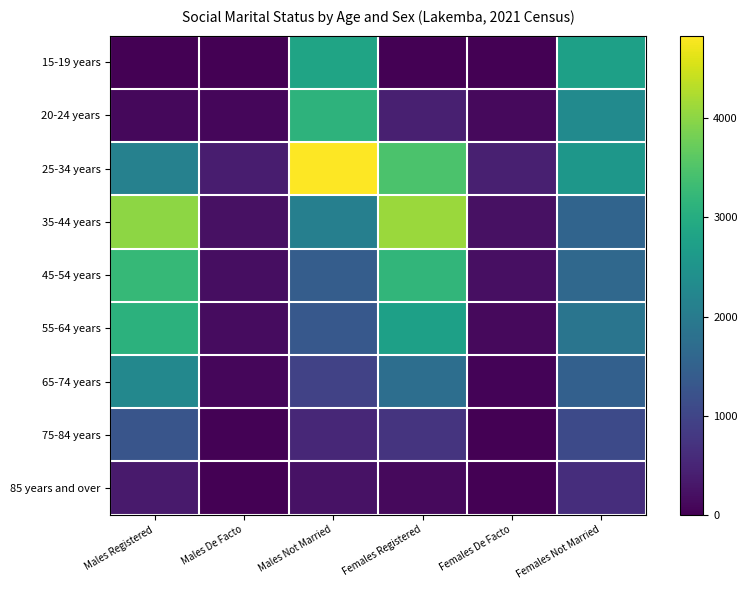

At which category is the sum across all series the highest?

Males Not Married